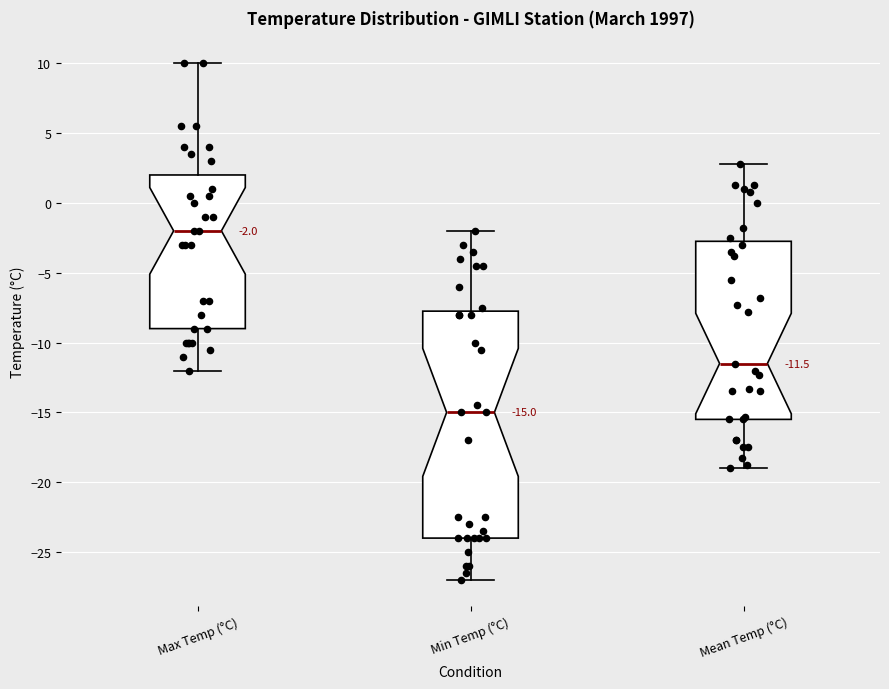

Which box has the highest median line?

Max Temp (°C)